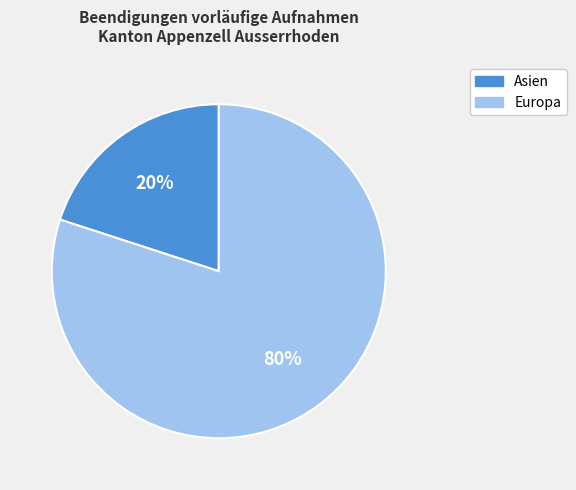

Is the sum of Europa and Asien greater than half?

Yes